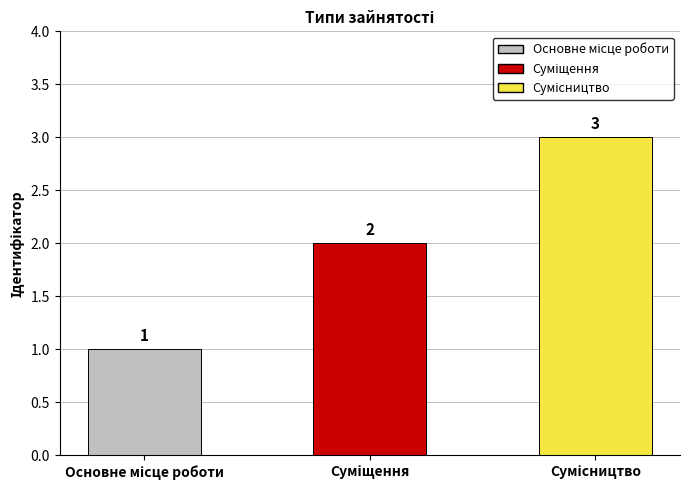

What is the sum of all values?

6